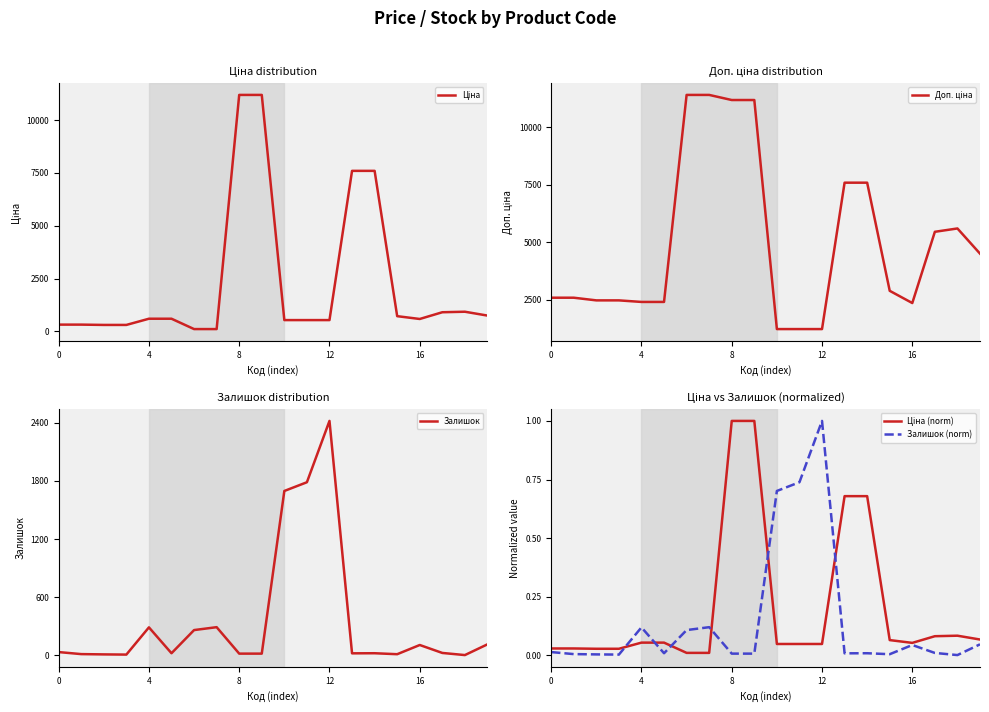

Is it true that Залишок (norm) equals 0.0 at 20?

False